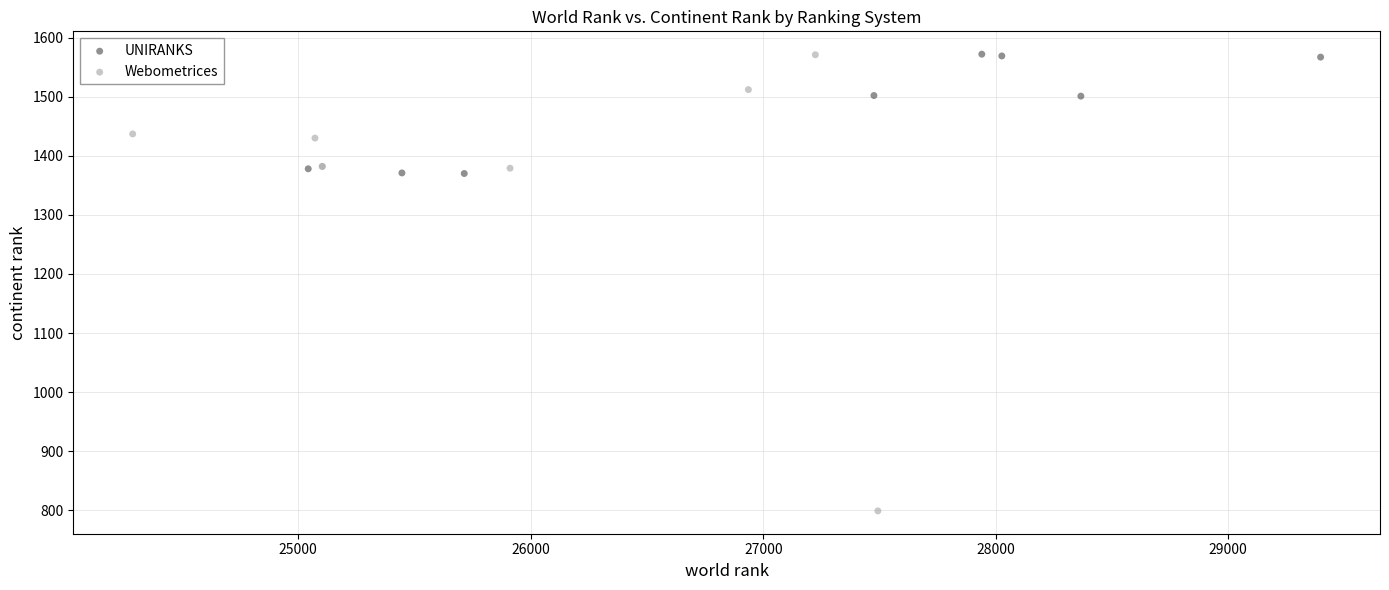

Which series contains the lowest Y value?

Webometrices